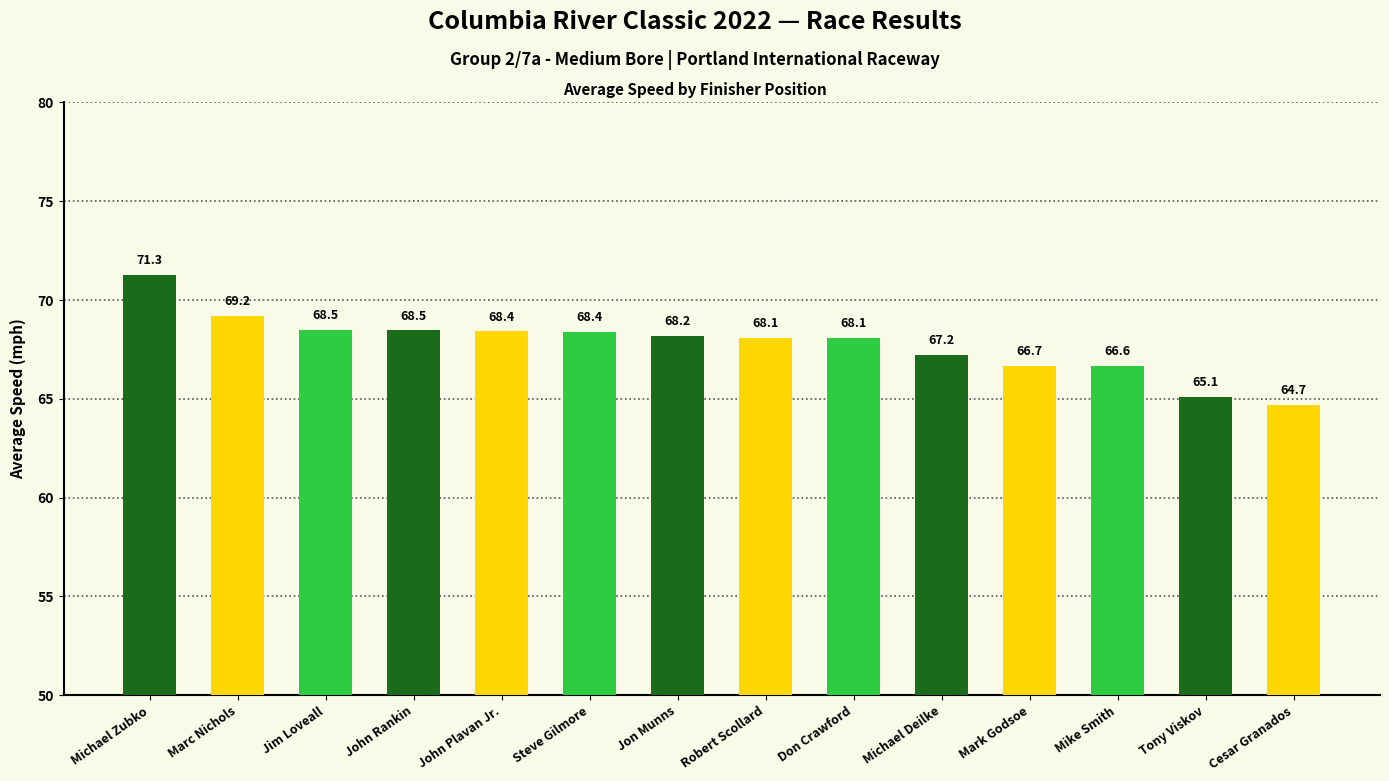

The value at Jim Loveall is 36.7. True or false?

False